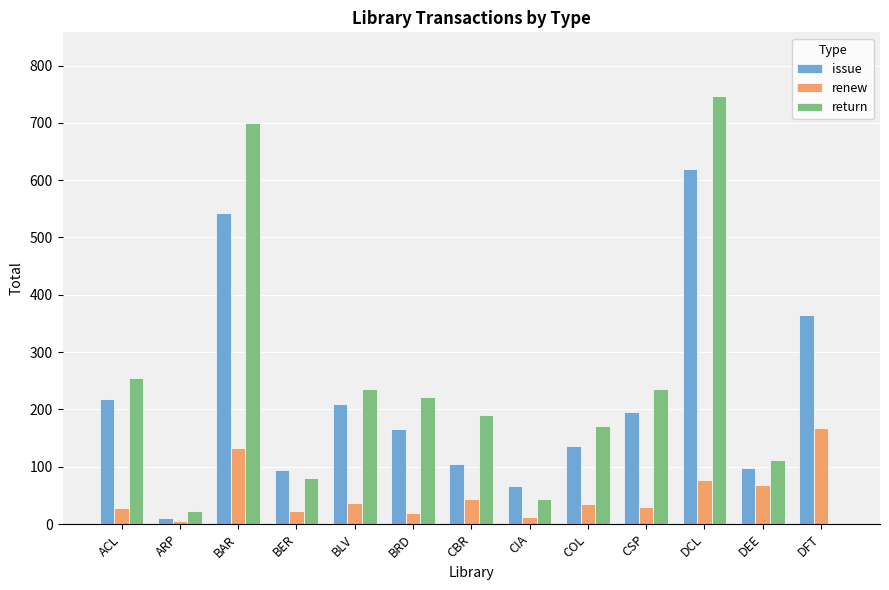

What is the highest value of the renew series?

167